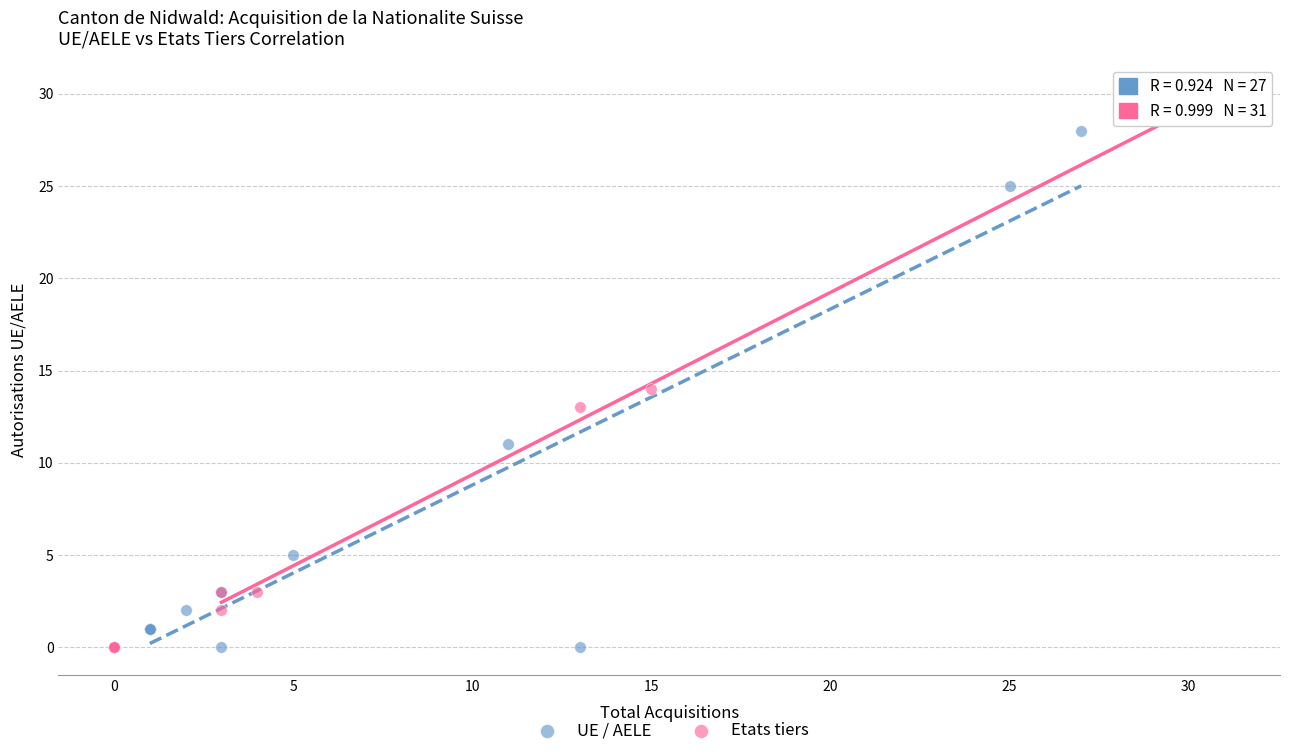

Which series contains the highest Y value?

Etats tiers